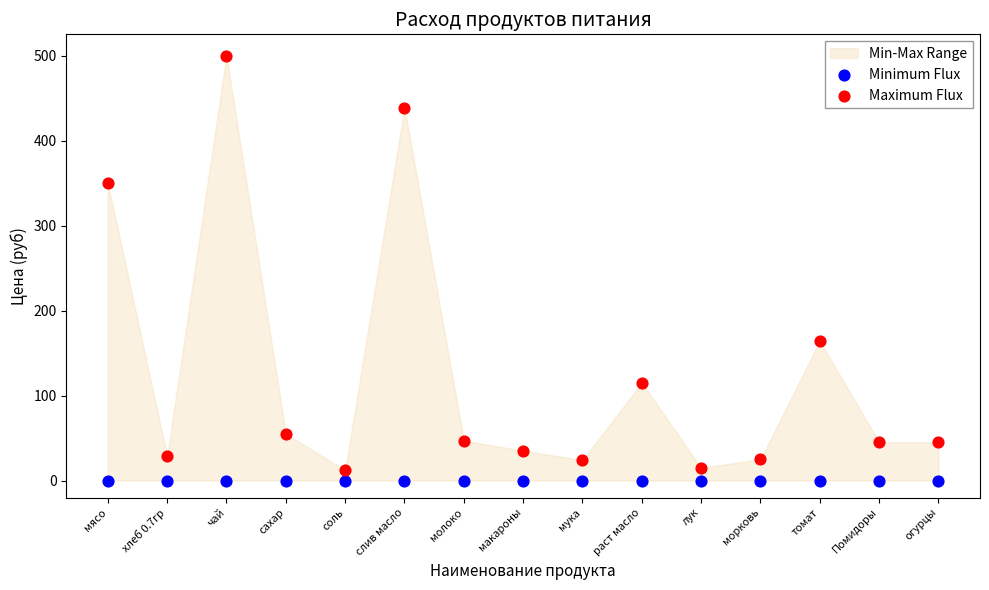

Which series contains the highest Y value?

Maximum Flux